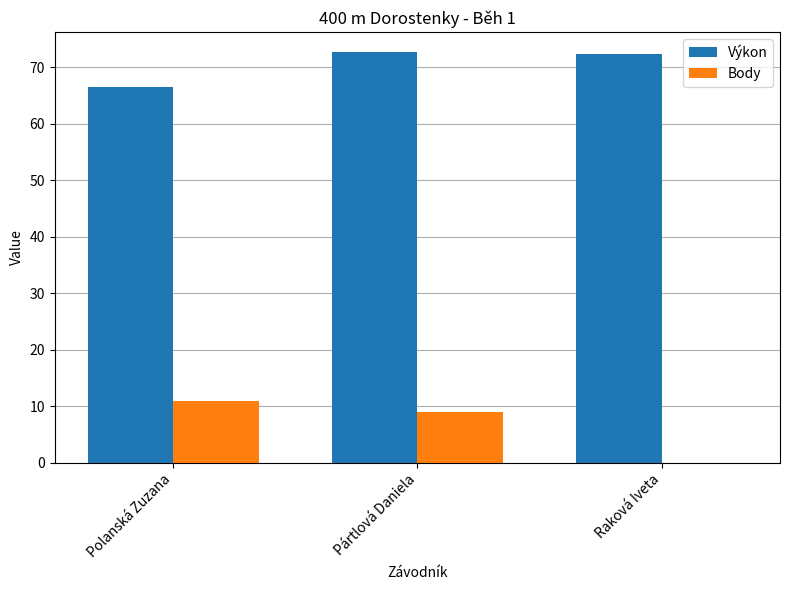

What is the approximate value of Výkon at Pártlová Daniela?

72.6